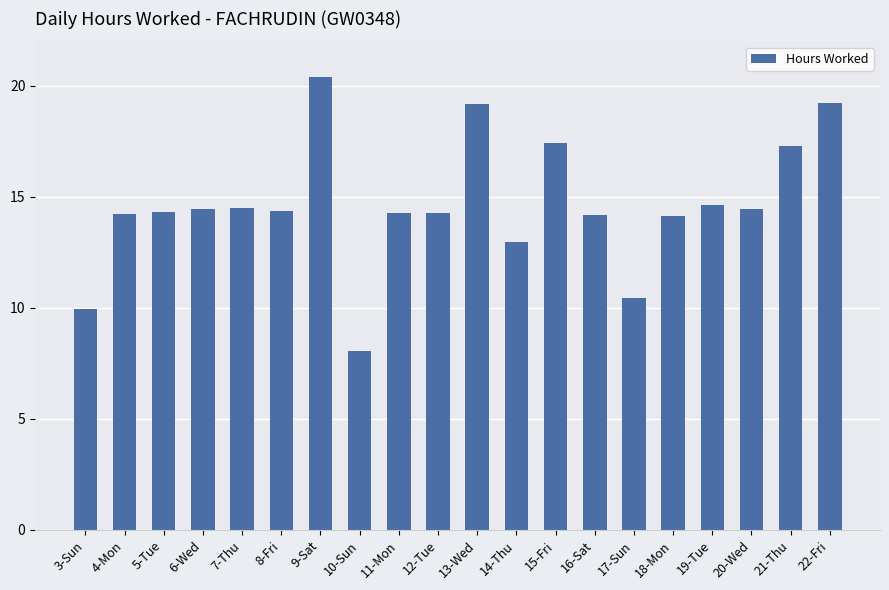

What is the value of the 13th bar from the left?

17.4